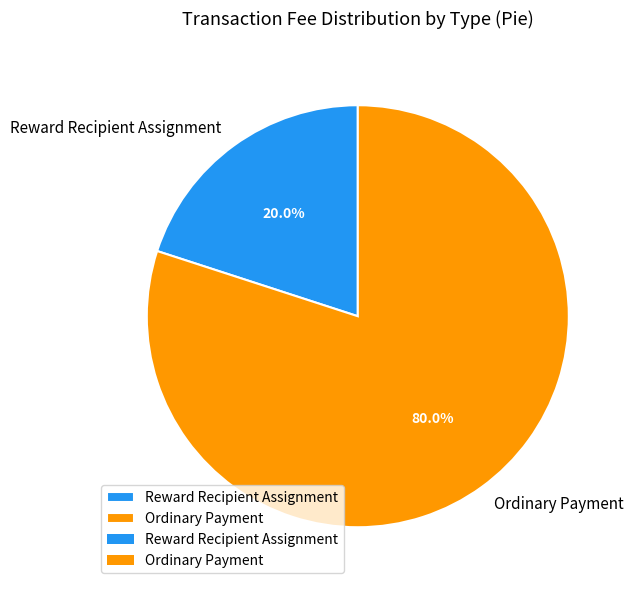

To the nearest percent, what percentage of the pie is Ordinary Payment?

80%